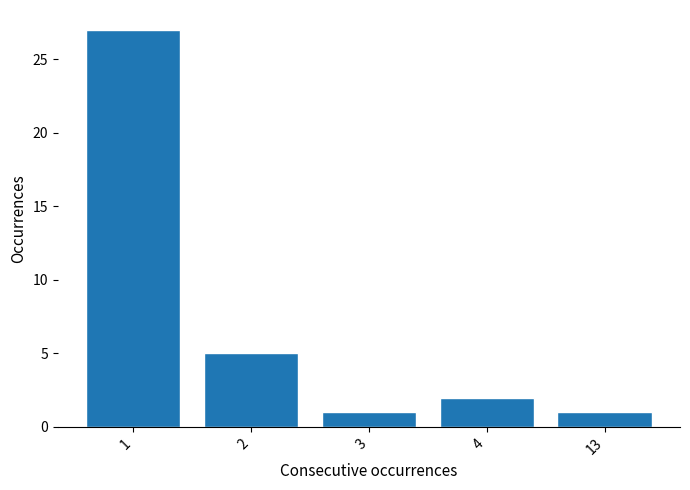

Reading right to left, list all the values displayed in this chart.

1	2	1	5	27